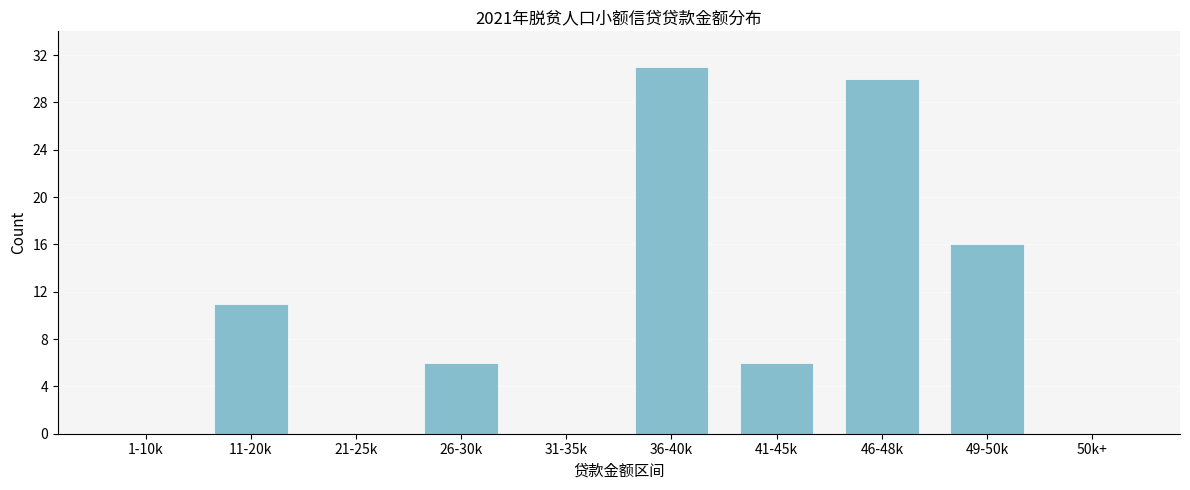

Reading left to right, transcribe all the data shown in this chart.

1-10k=0	11-20k=11	21-25k=0	26-30k=6	31-35k=0	36-40k=31	41-45k=6	46-48k=30	49-50k=16	50k+=0